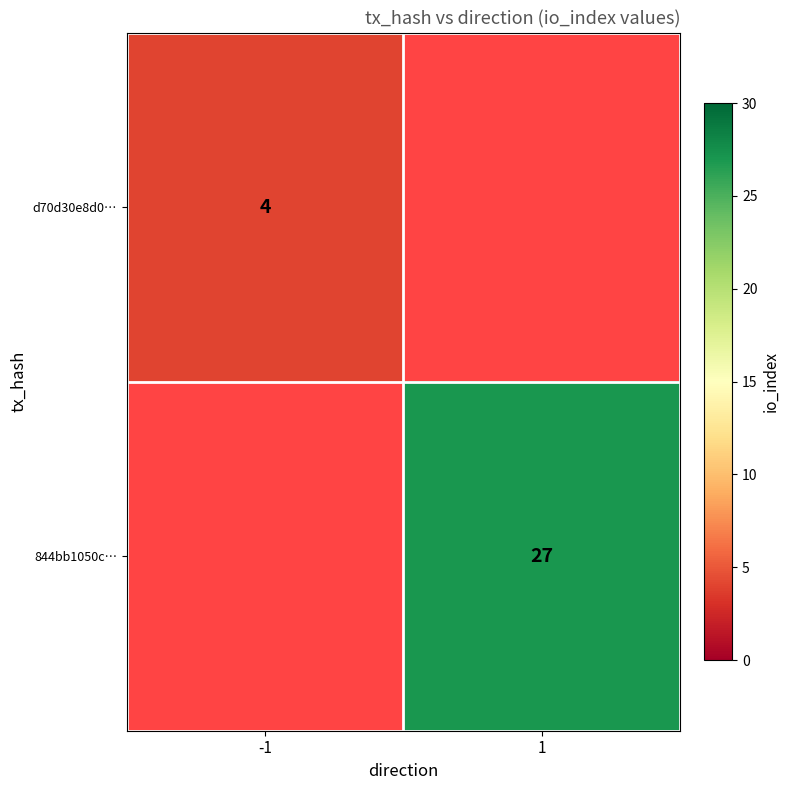

The value of 844bb1050c… at 1 is 48.4. True or false?

False